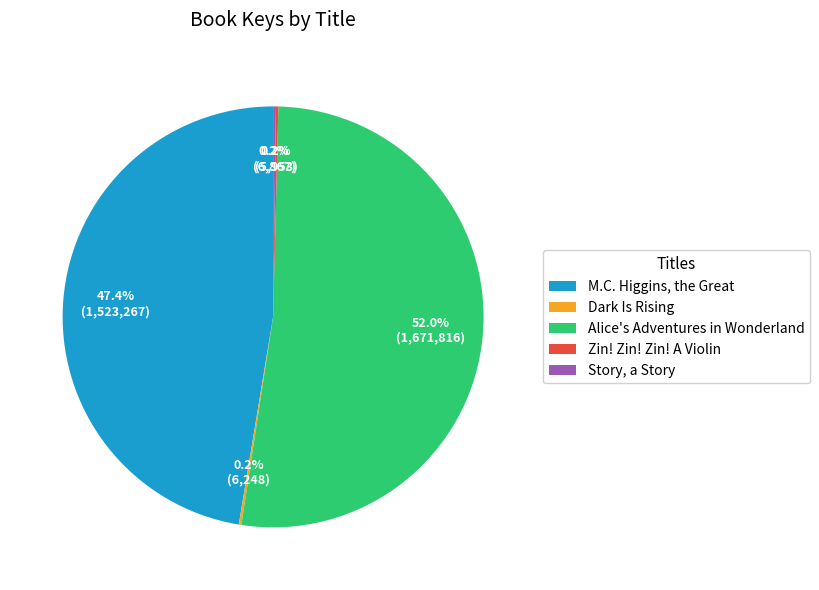

What portion of the pie excludes M.C. Higgins, the Great?

52.6%